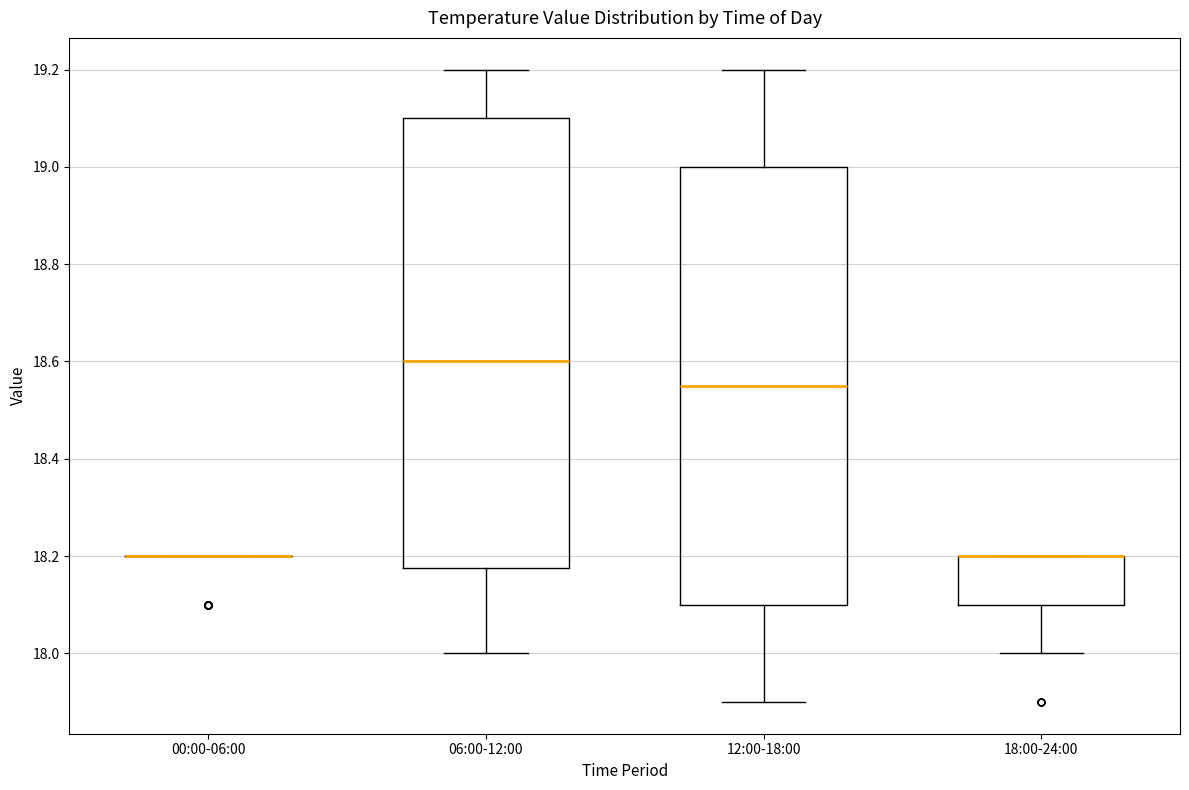

Reading left to right, transcribe this box plot: for each box, give where its median line is, the range the box spans, and where its two whiskers end, as read against the y-axis. The values are not printed on the chart, so give them approximately, as read against the axis.

00:00-06:00: box collapsed to a line at 18.20, whiskers 18.20 to 18.20
06:00-12:00: median 18.60, box 18.18 to 19.10, whiskers 18.00 to 19.20
12:00-18:00: median 18.56, box 18.10 to 19.00, whiskers 17.90 to 19.20
18:00-24:00: median 18.20 (drawn on the box's upper edge), box 18.10 to 18.20, whiskers 18.00 to 18.20